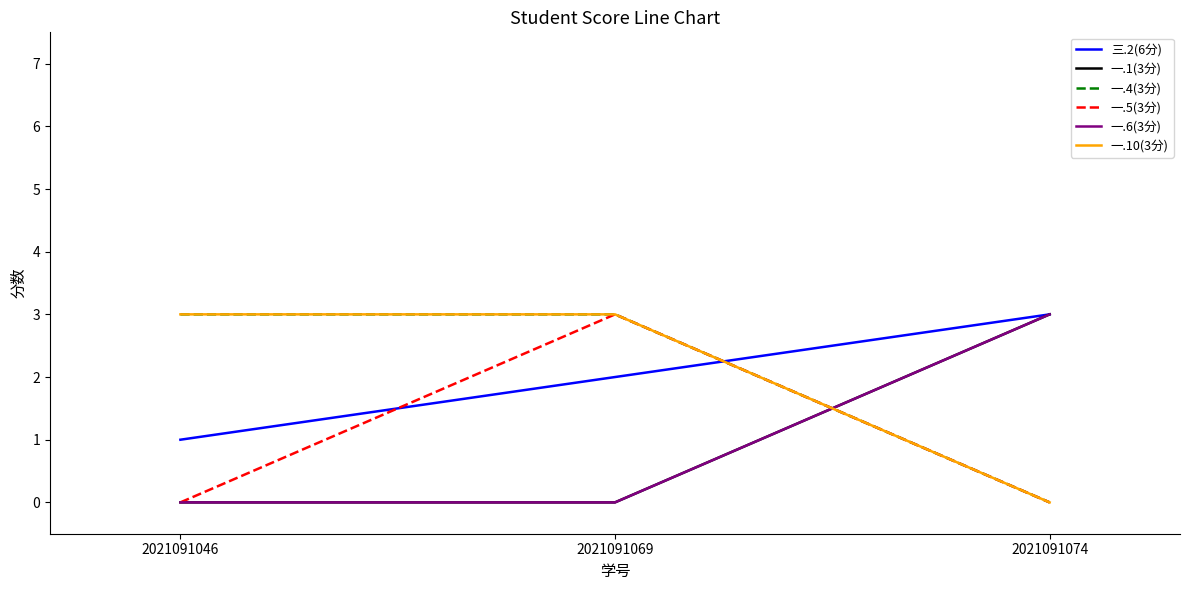

Does the chart display data point markers on the line(s)?

No